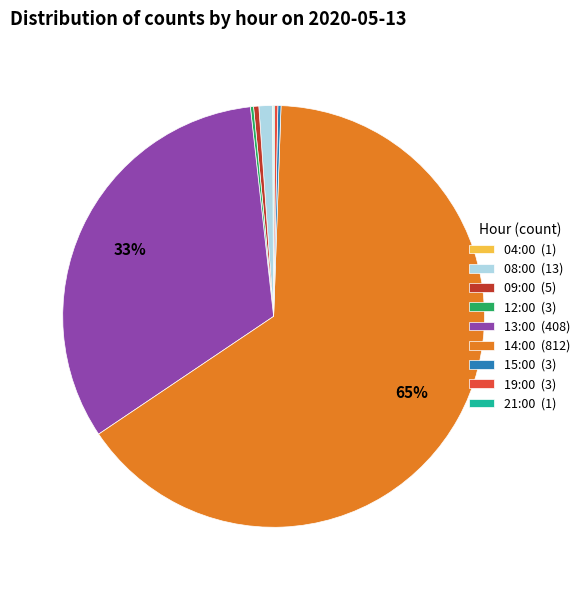

The 14:00 (812) slice represents 65% of the pie. True or false?

True